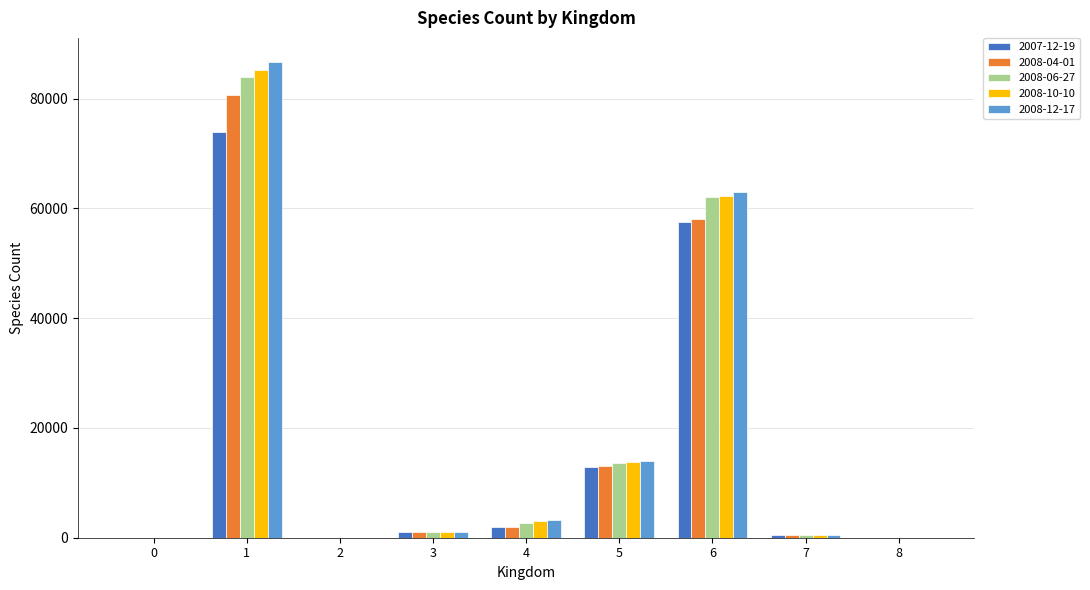

At which category is the sum across all series the highest?

1